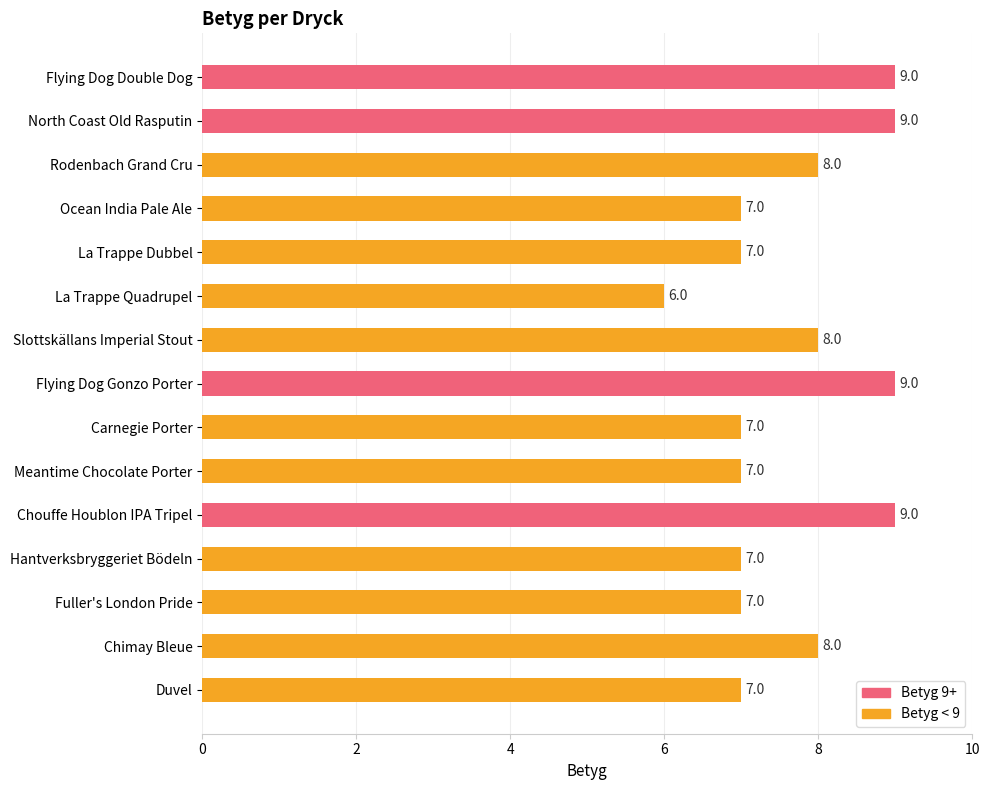

What is the change in value from Meantime Chocolate Porter to Chimay Bleue?

+1